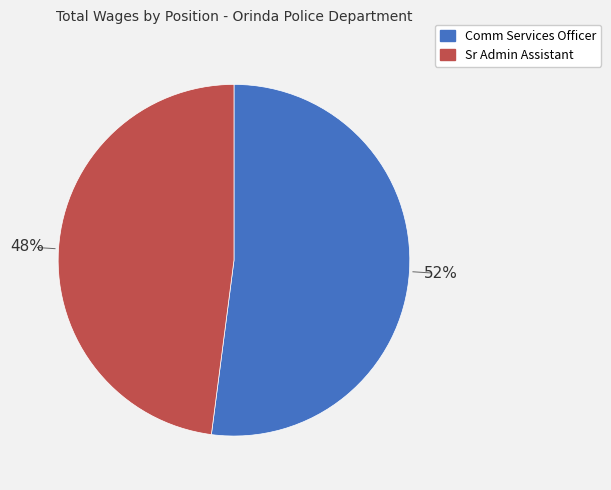

Which category has the smallest portion of the pie?

Sr Admin Assistant